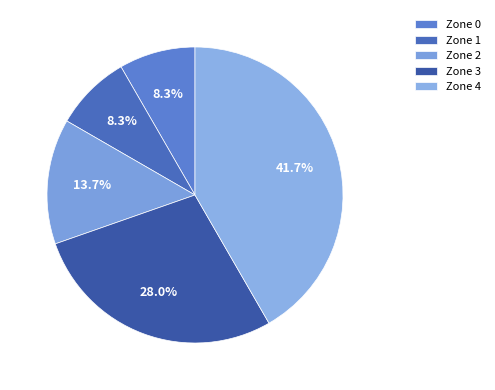

Count the number of slices in the pie.

5